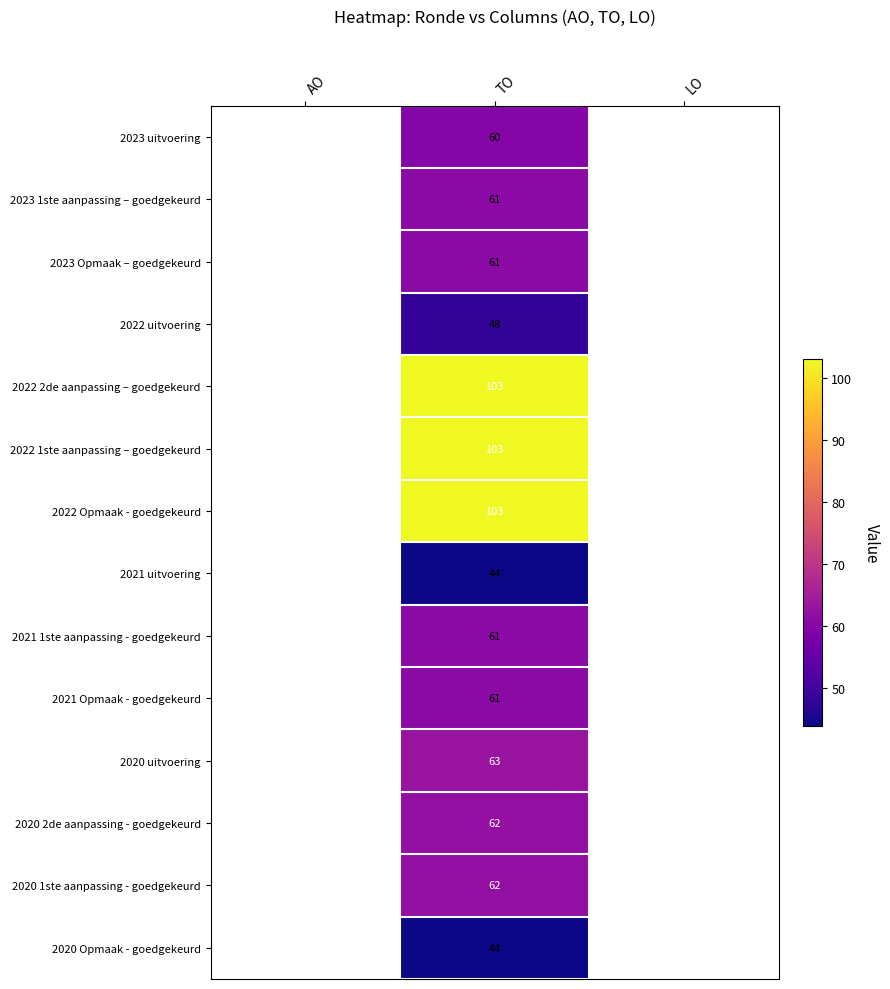

The 2023 1ste aanpassing – goedgekeurd series shows 17 at TO. True or false?

False